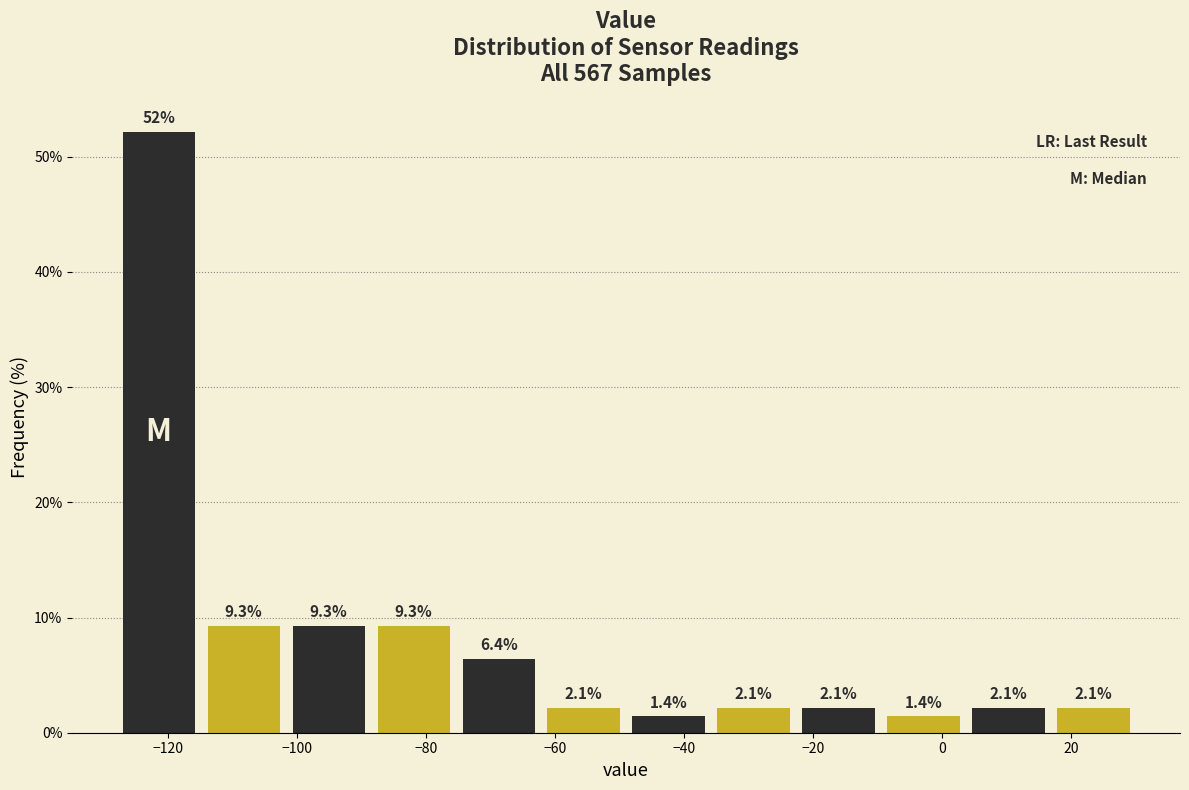

Over which range of the x-axis is the bar tallest?

-128 to -114